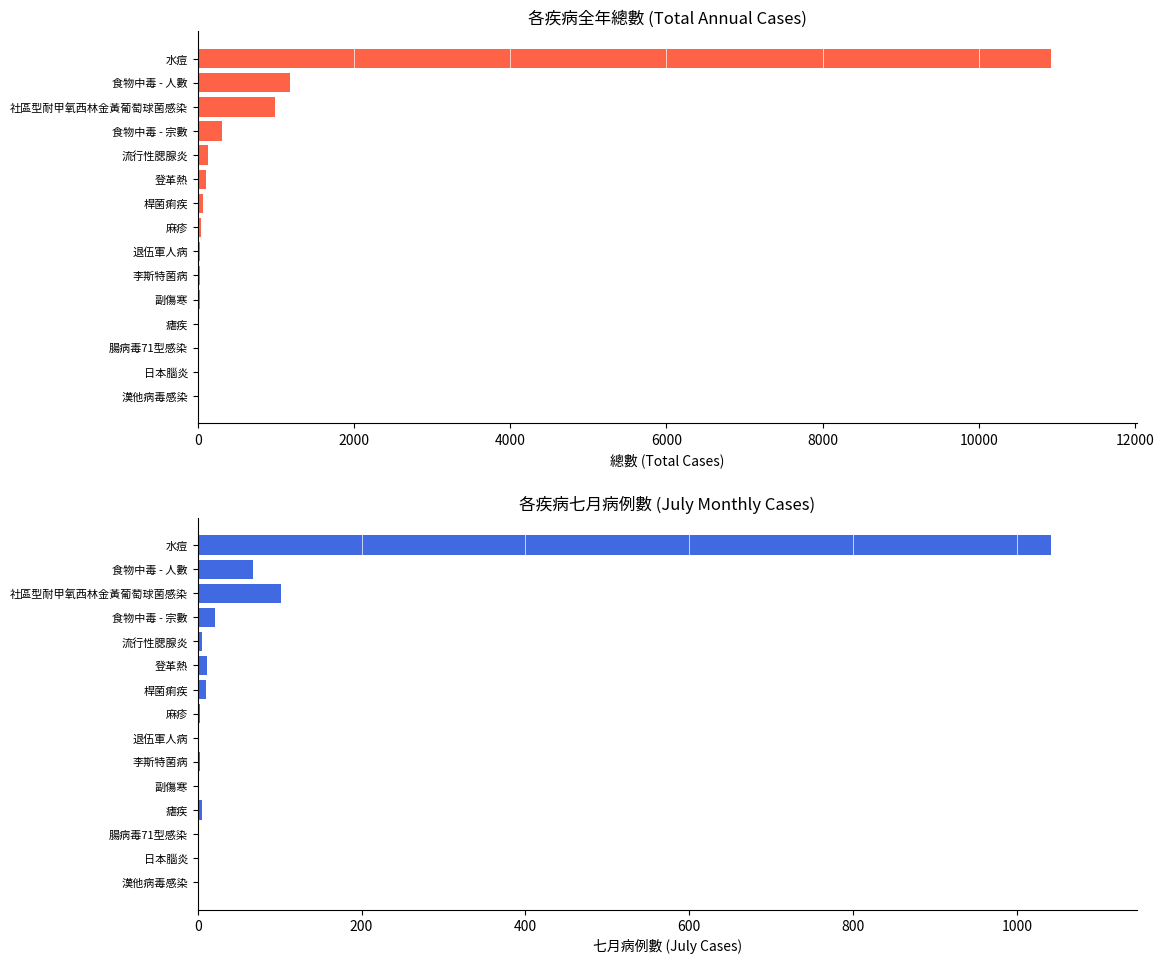

What is the value of the 總數 bar at the 7th from the left?

28